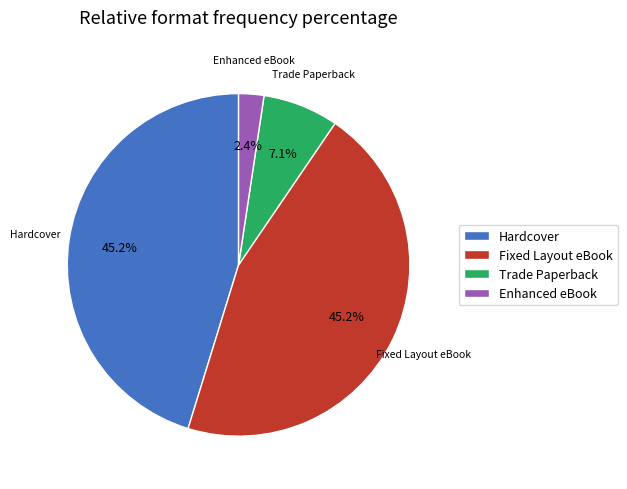

Is the sum of Trade Paperback and Fixed Layout eBook greater than half?

Yes